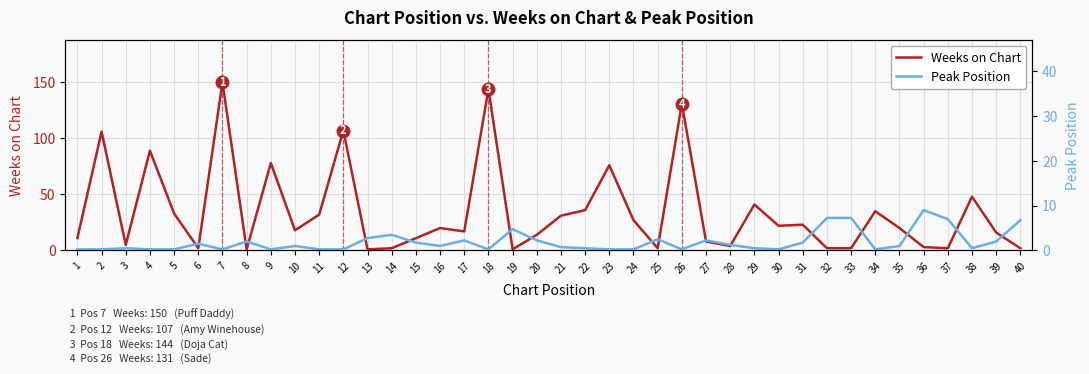

How many distinct data groups are displayed?

2